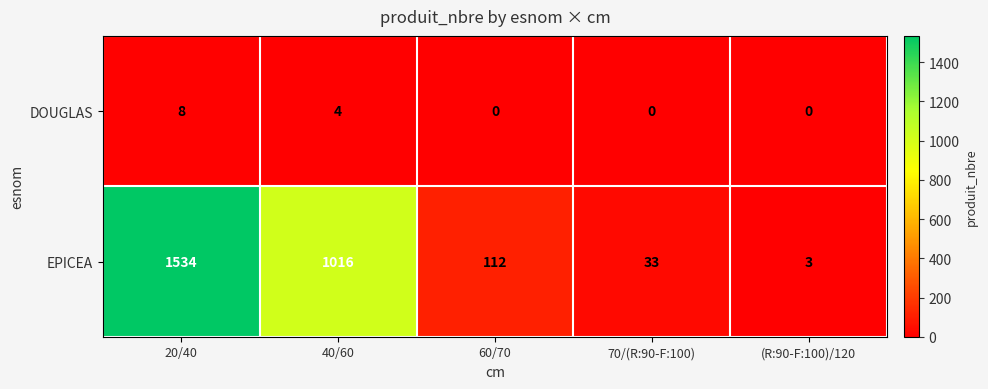

Which series changed the most between 20/40 and (R:90-F:100)/120?

EPICEA